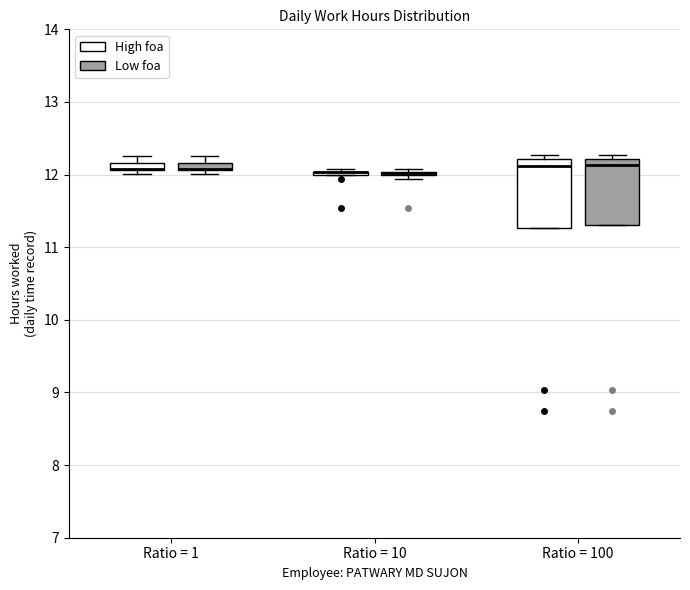

Where is the upper edge of the box for Ratio = 1 (Low foa) on the y-axis? The values are not printed on the chart, so give them approximately, as read against the axis.

12.2